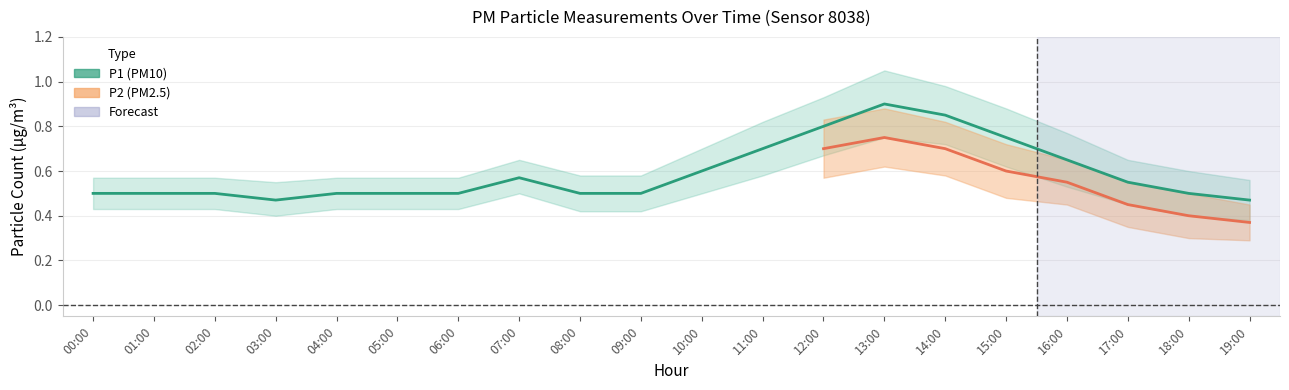

True or false: P1_lower and P1 cross at least once.

False